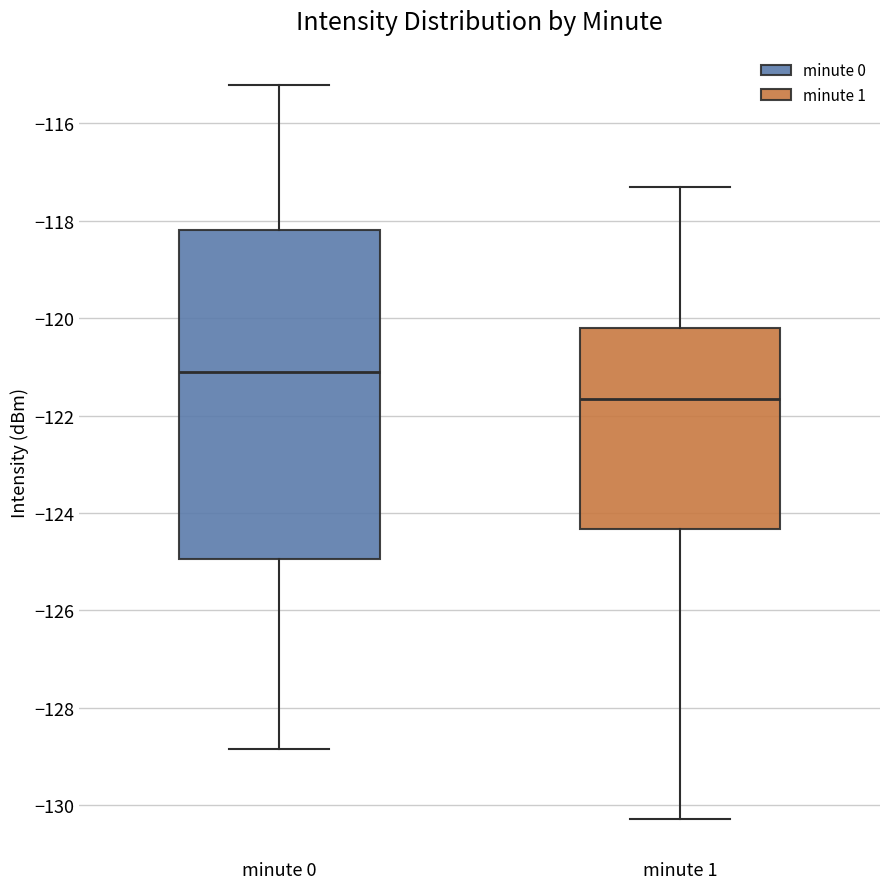

Reading left to right, transcribe this box plot: for each box, give where its median line is, the range the box spans, and where its two whiskers end, as read against the y-axis. The values are not printed on the chart, so give them approximately, as read against the axis.

minute 0: median -121.2, box -125.0 to -118.2, whiskers -128.8 to -115.2
minute 1: median -121.6, box -124.4 to -120.2, whiskers -130.2 to -117.2